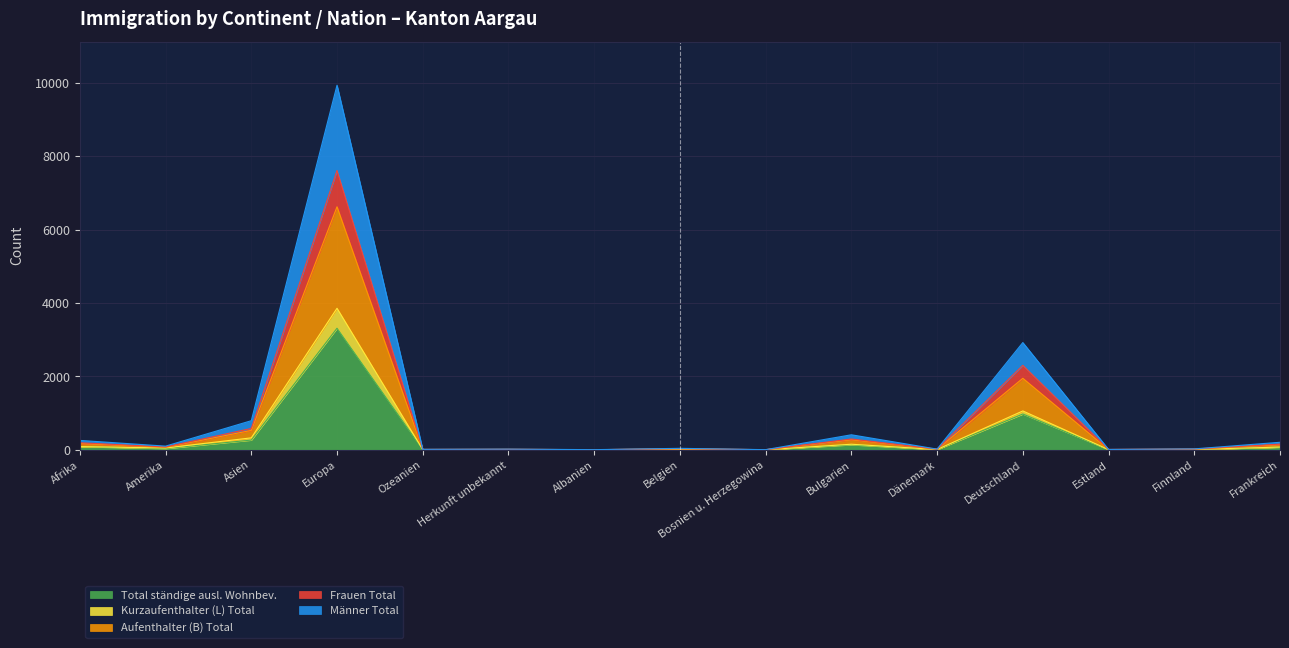

What are all the series names shown in the legend?

Total ständige ausl. Wohnbev., Kurzaufenthalter (L) Total, Aufenthalter (B) Total, Frauen Total, Männer Total